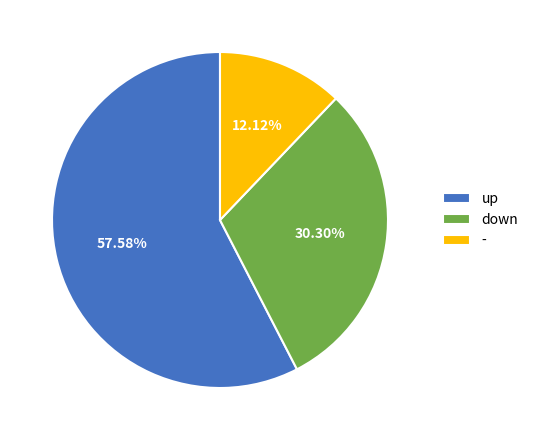

Rank the categories by value from lowest to highest.

-, down, up